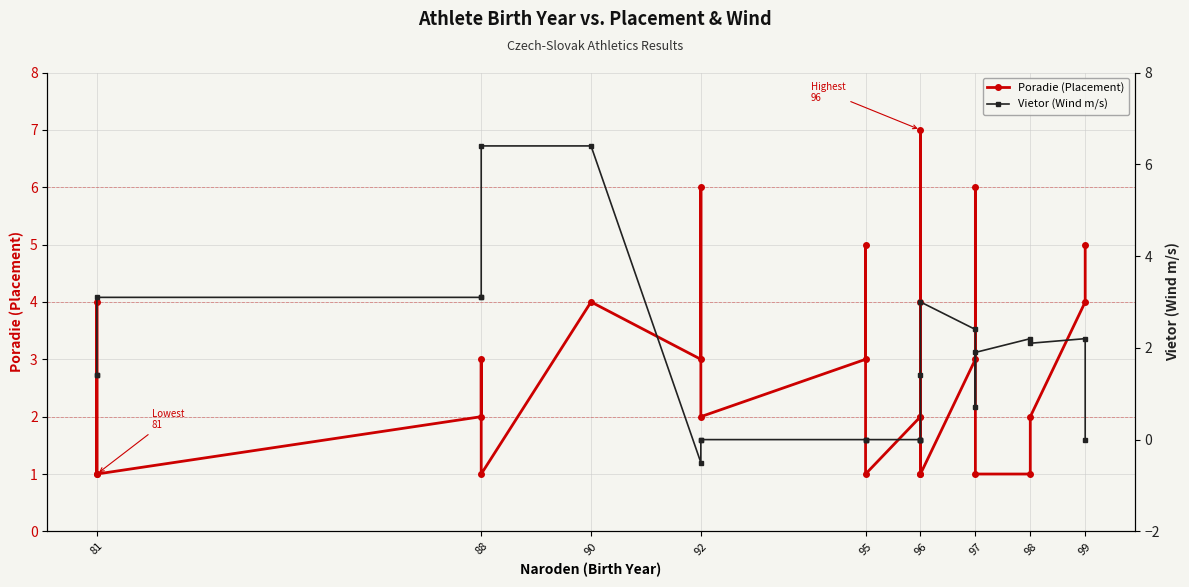

Which series ends up on top after the final intersection of Poradie (Placement) and Vietor (Wind m/s)?

Poradie (Placement)